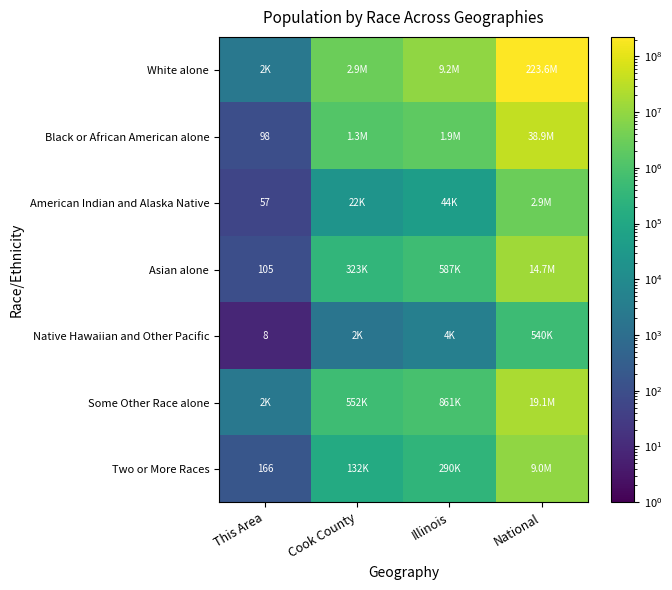

What is the difference between the maximum and minimum values in the American Indian and Alaska Native series?

2932191